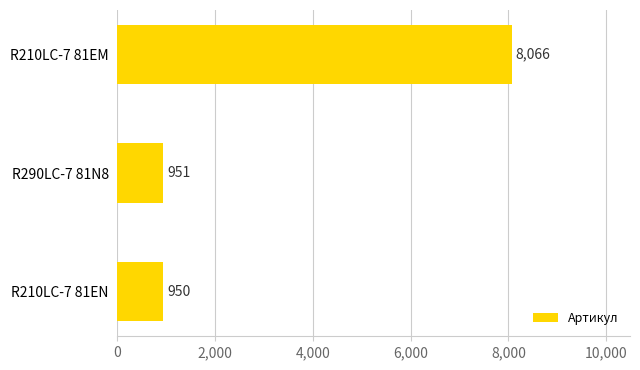

The value at R210LC-7 81EM is 8066. True or false?

True